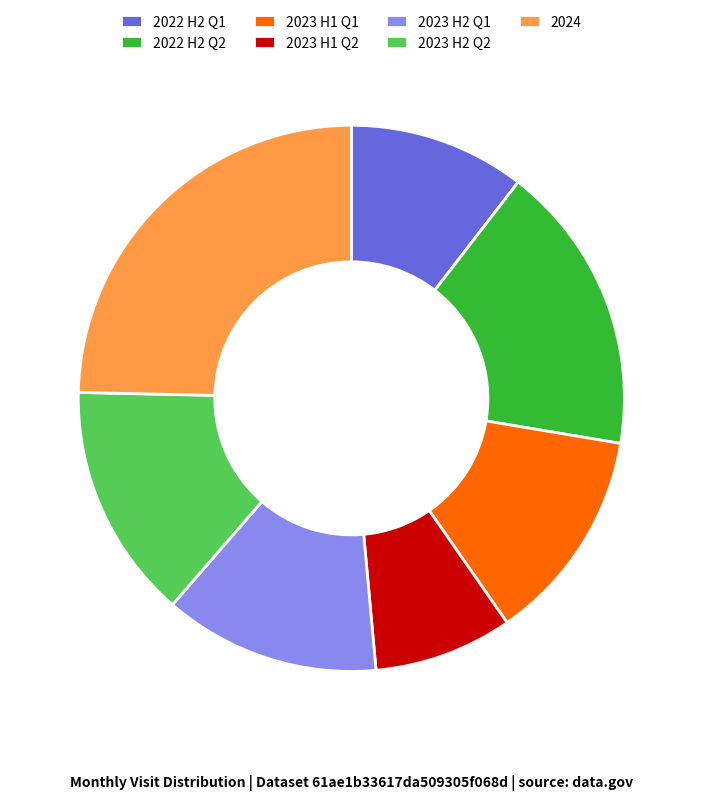

Between 2023 H1 Q2 and 2022 H2 Q1, which is larger?

2022 H2 Q1